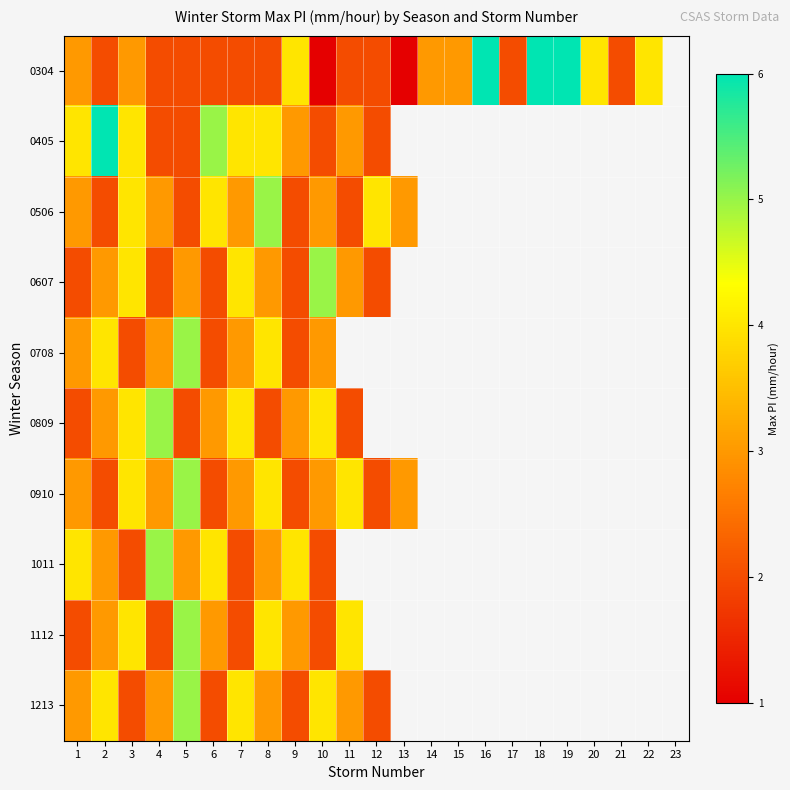

At how many categories does at least one series exceed 3?

17